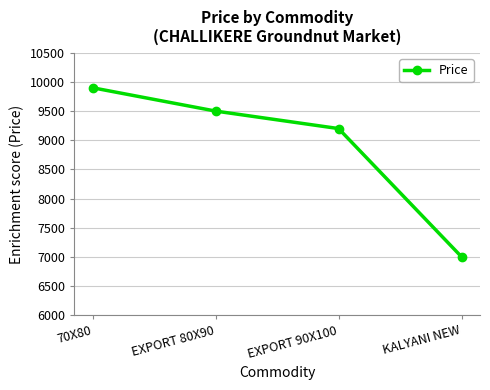

Count the values in the range 9200 to 9900.

3